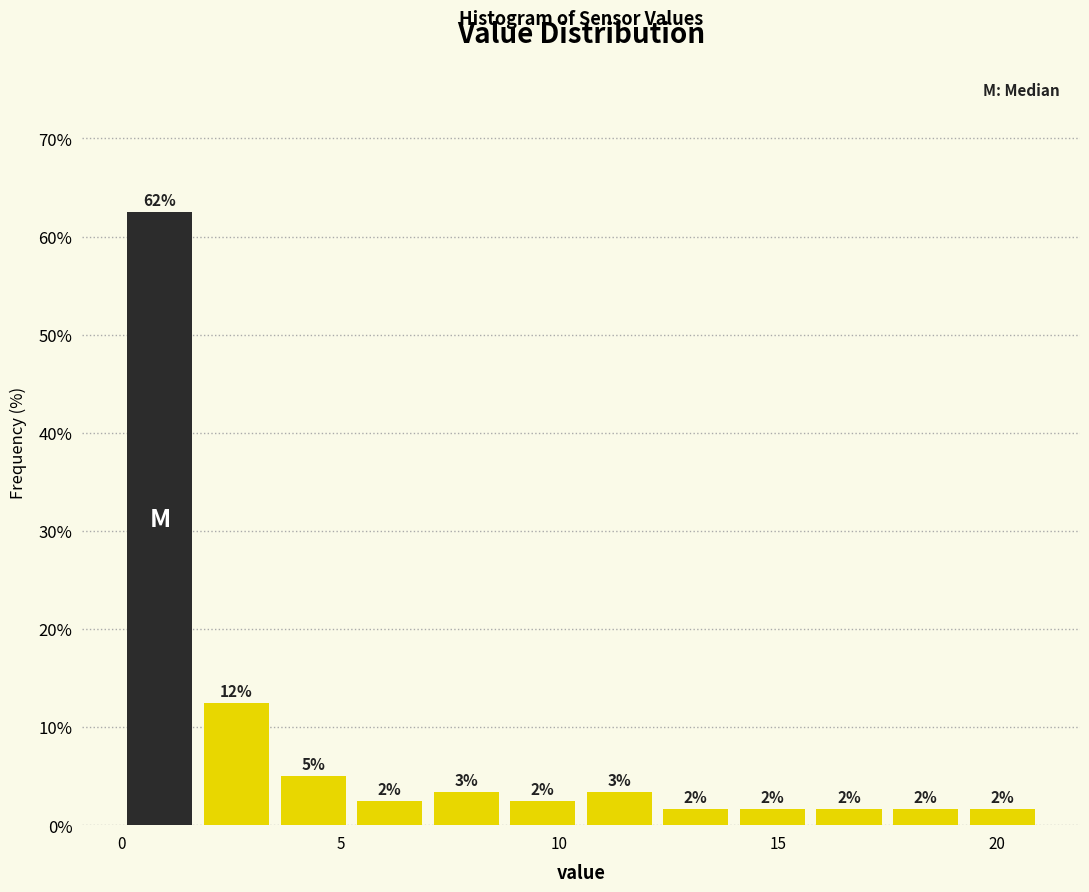

Read against the x-axis, roughly where is the centre of the tallest bar?

1.0